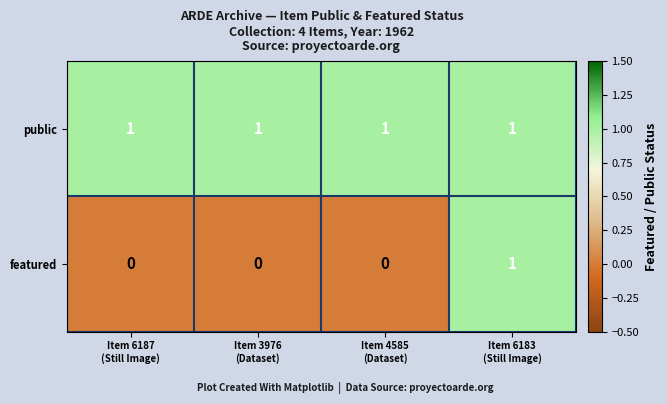

At how many categories does at least one series exceed 0?

4